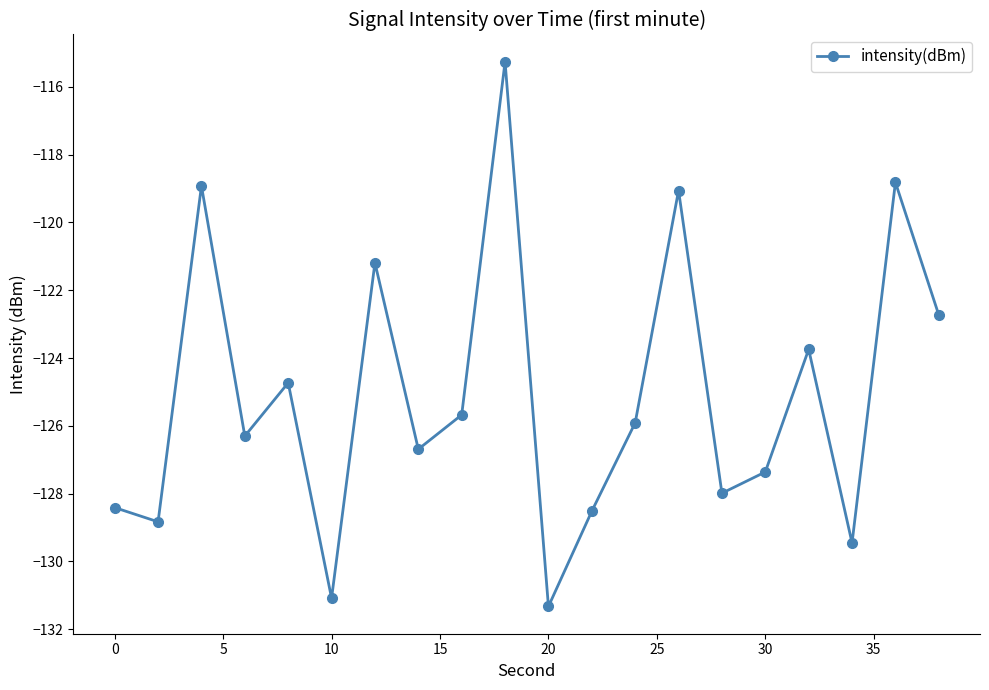

What is the greatest value displayed?

-115.3